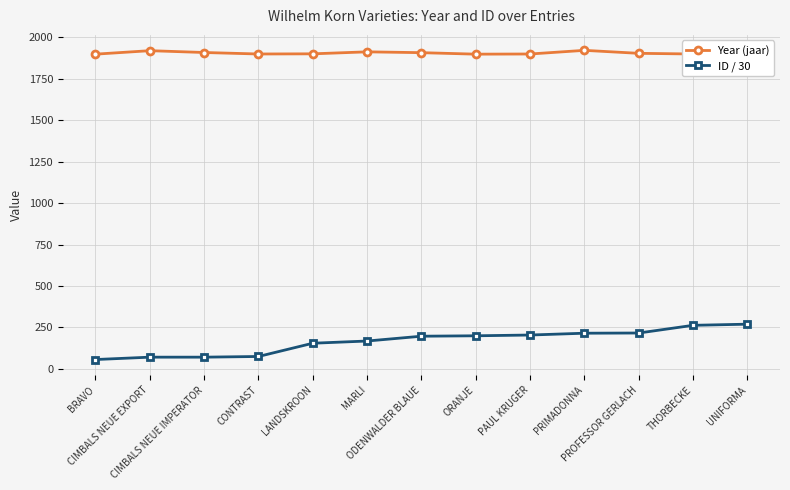

How many values in the ID / 30 series exceed 196?

7